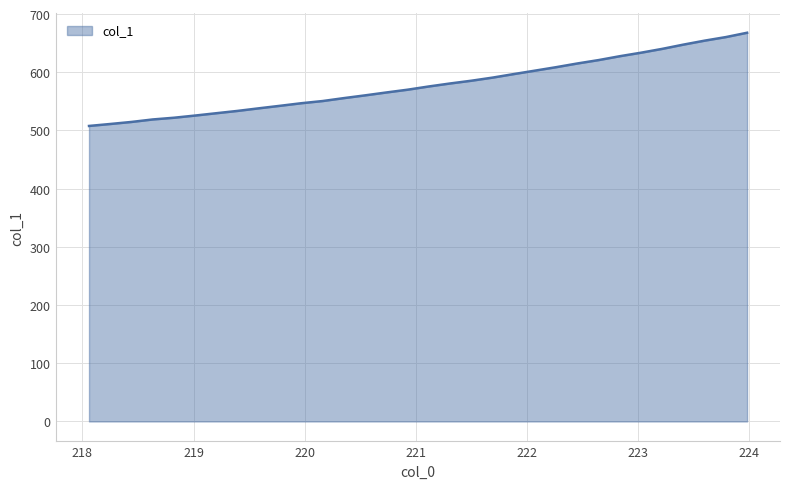

What is the minimum value shown in the chart?

507.8